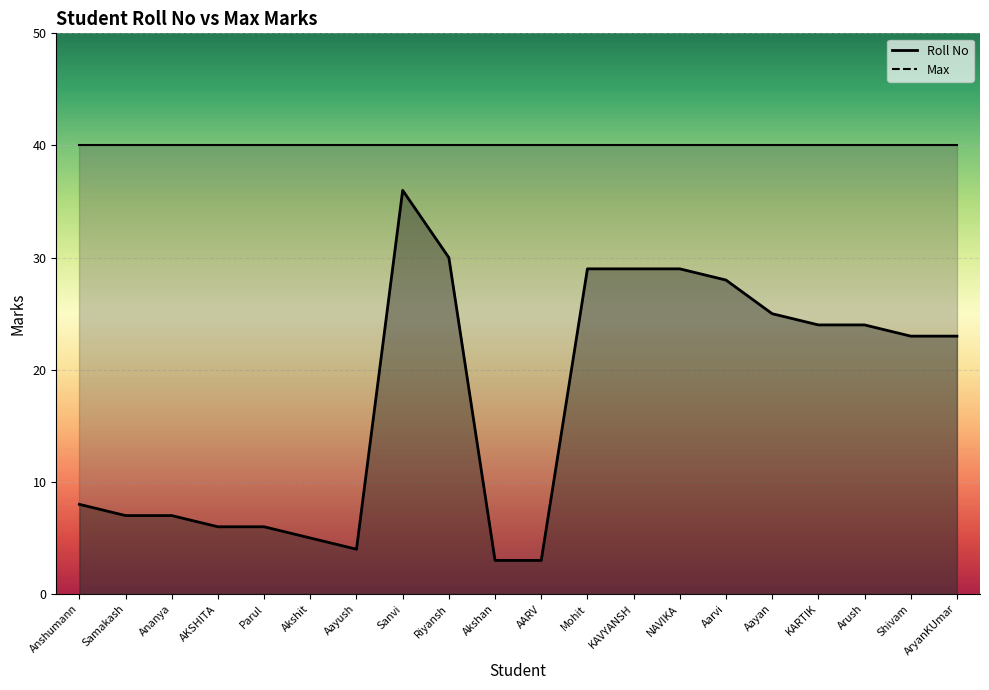

What is the value of the 4th point from the left?

6